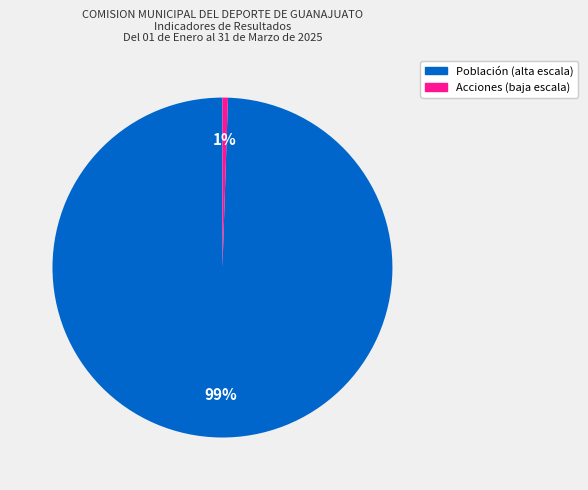

The Acciones (baja escala) slice represents 1% of the pie. True or false?

True